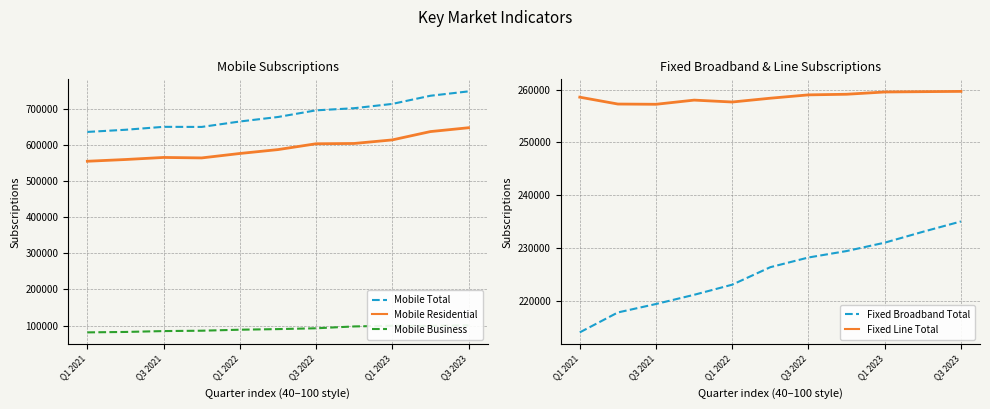

True or false: Mobile Total and Mobile Residential cross at least once.

False